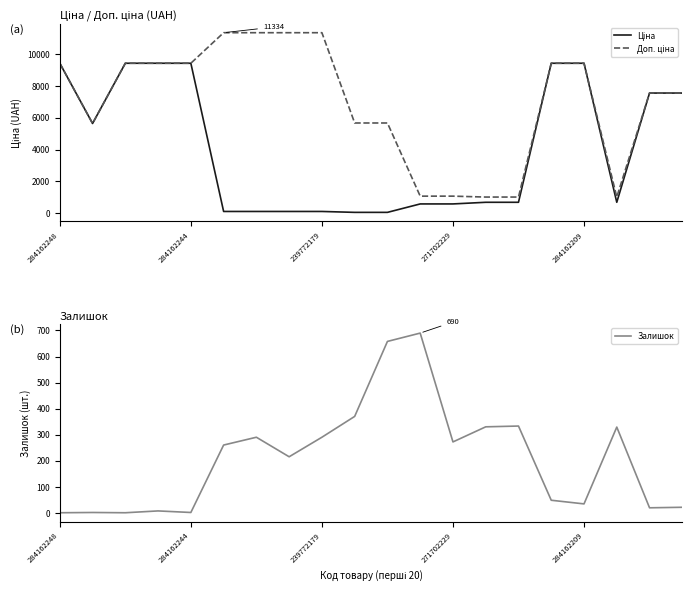

Which category has the highest value in the Залишок series?

11